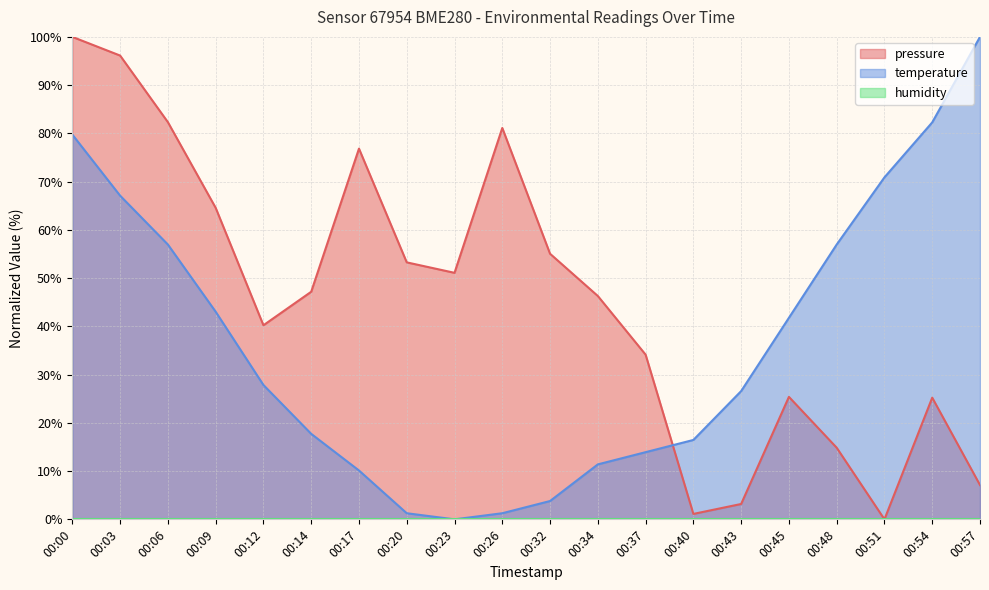

Which has a higher value, 00:43 or 00:00?

00:00